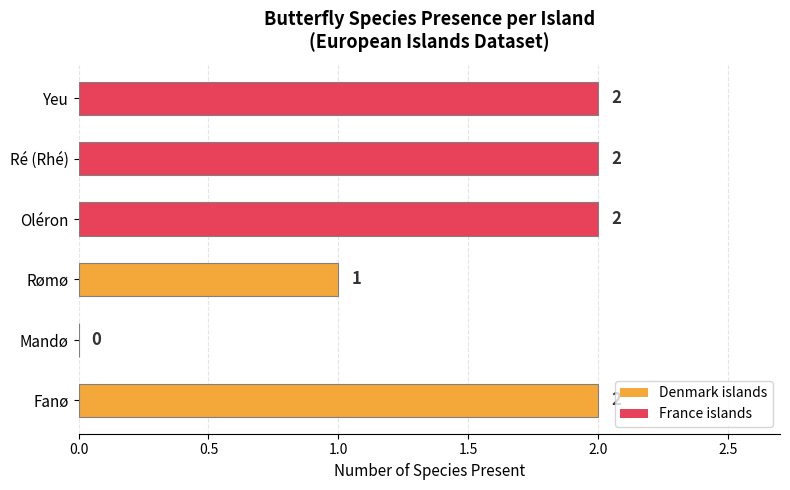

Where is the data nearest to the value 1?

Rømø